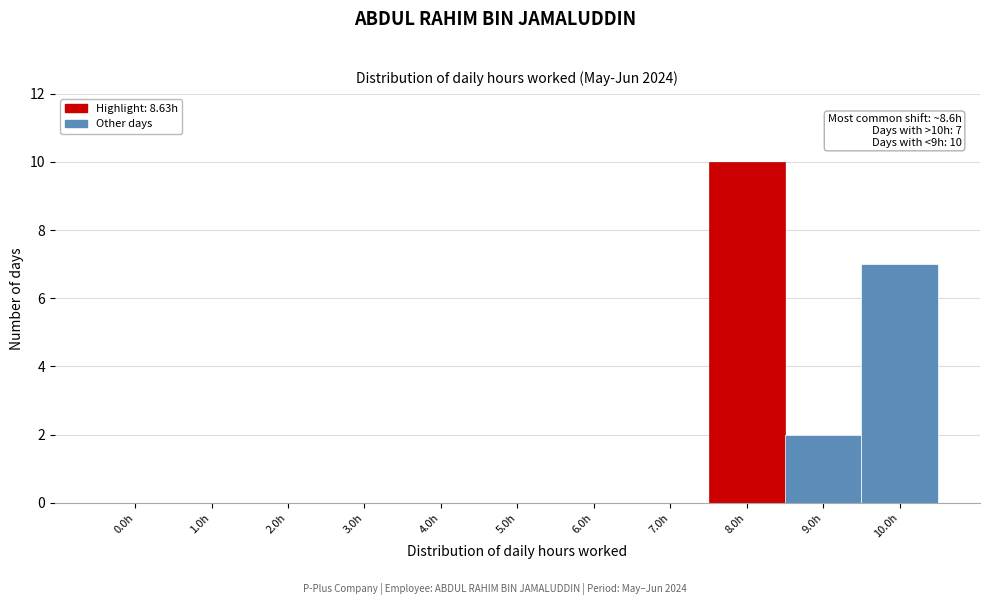

Reading left to right, list all the values displayed in this chart.

0.0h=0	1.0h=0	2.0h=0	3.0h=0	4.0h=0	5.0h=0	6.0h=0	7.0h=0	8.0h=10	9.0h=2	10.0h=7